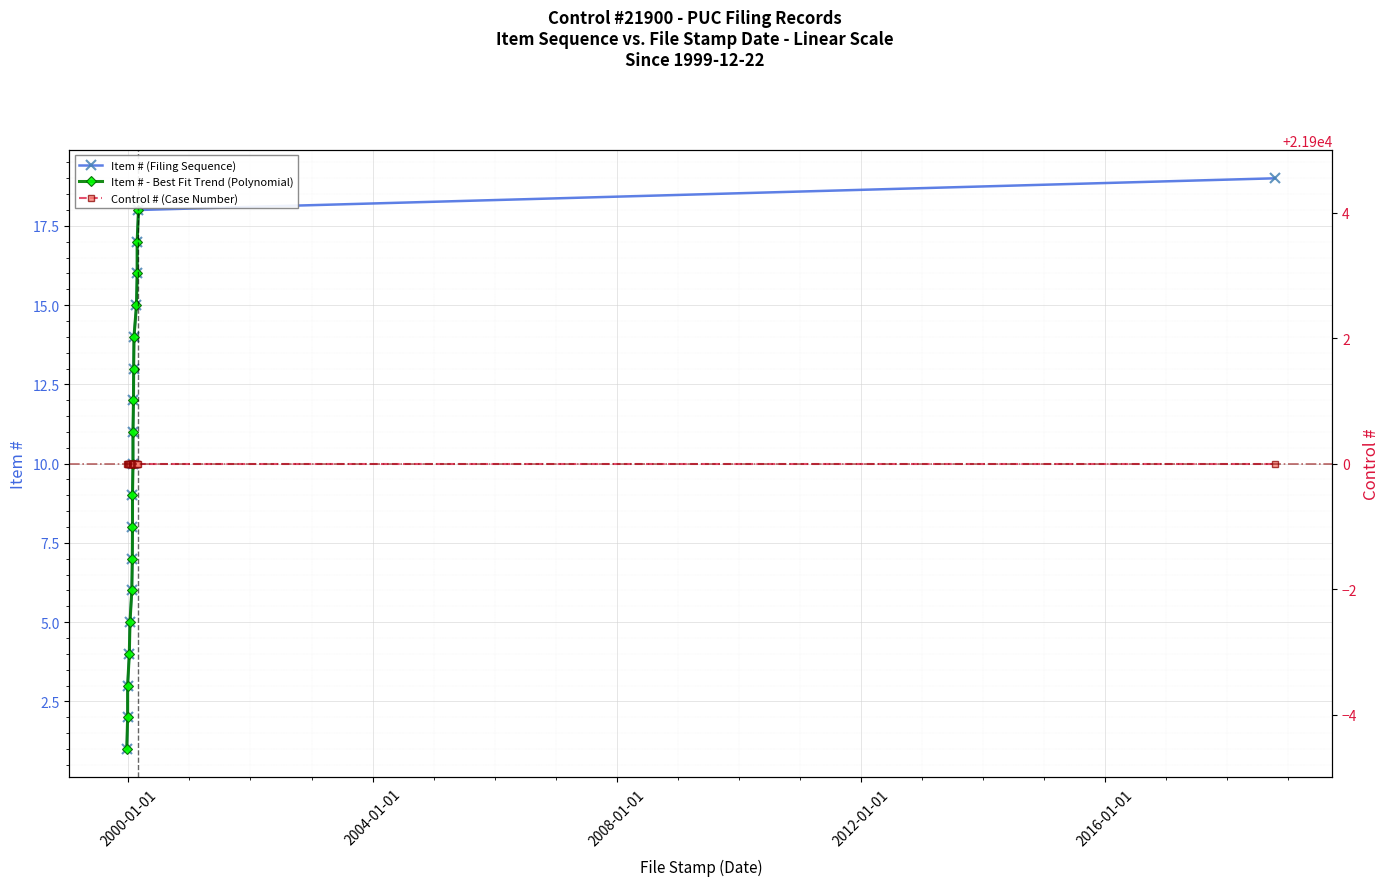

At which category does the chart reach its minimum across all series?

1999-12-22